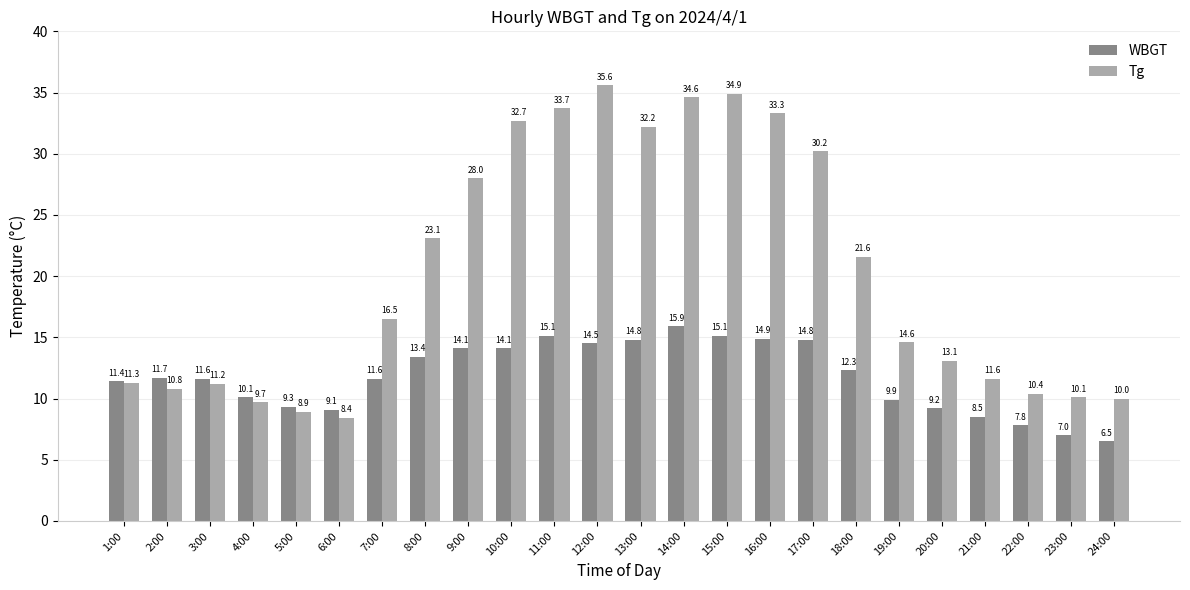

List the series in order of their overall mean, highest first.

Tg, WBGT